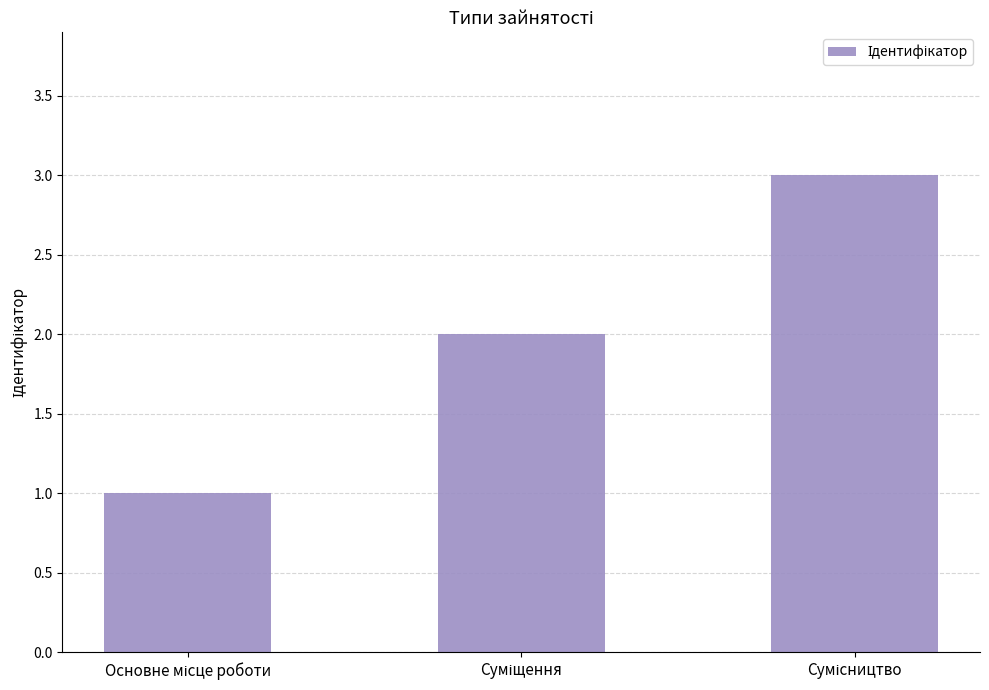

What is the average value?

2